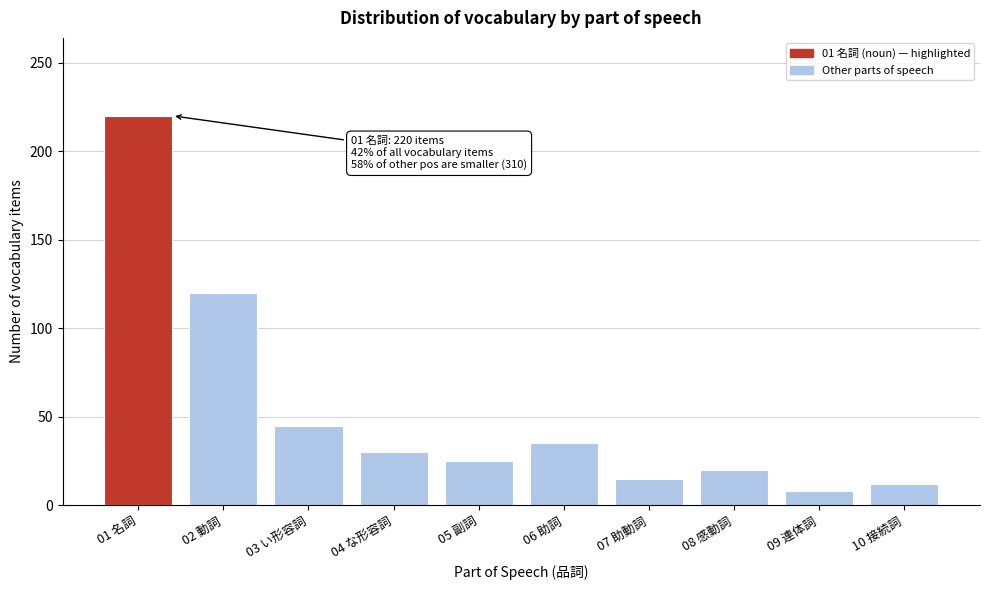

Reading left to right, extract all data points from this chart.

01 名詞=220	02 動詞=120	03 い形容詞=45	04 な形容詞=30	05 副詞=25	06 助詞=35	07 助動詞=15	08 感動詞=20	09 連体詞=8	10 接続詞=12